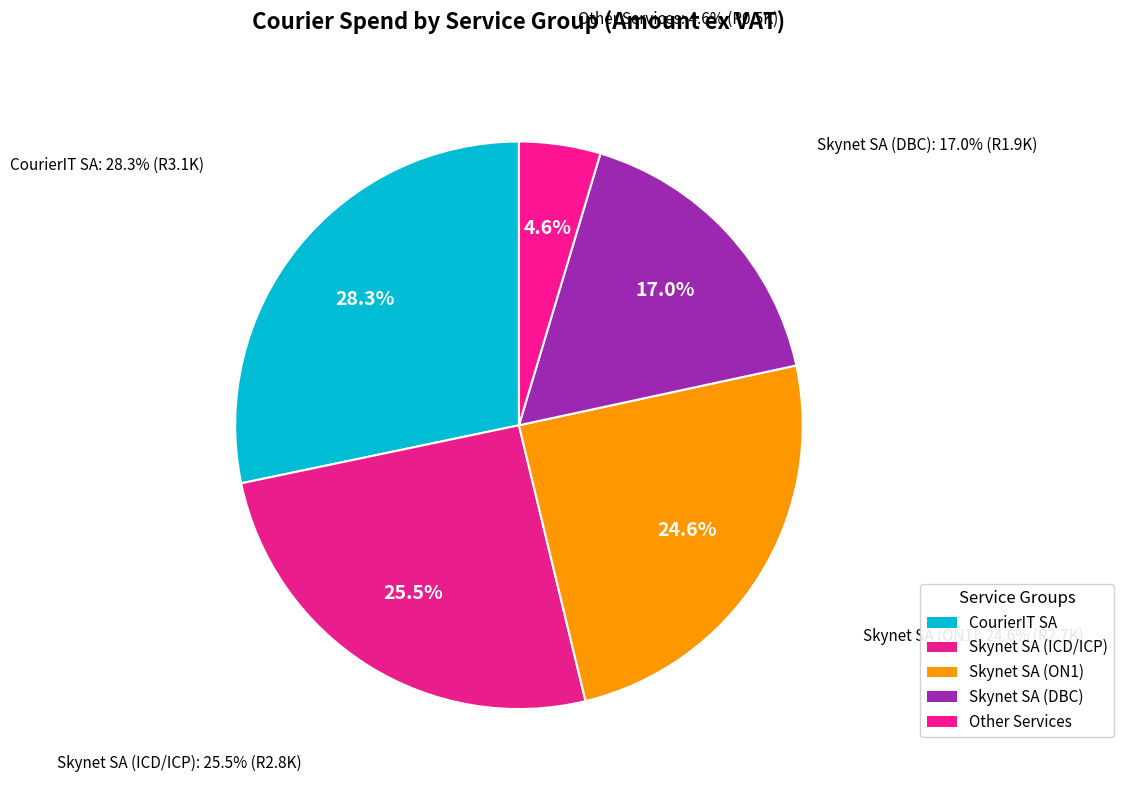

To the nearest percent, what percentage of the pie is Skynet SA (DBC)?

17%